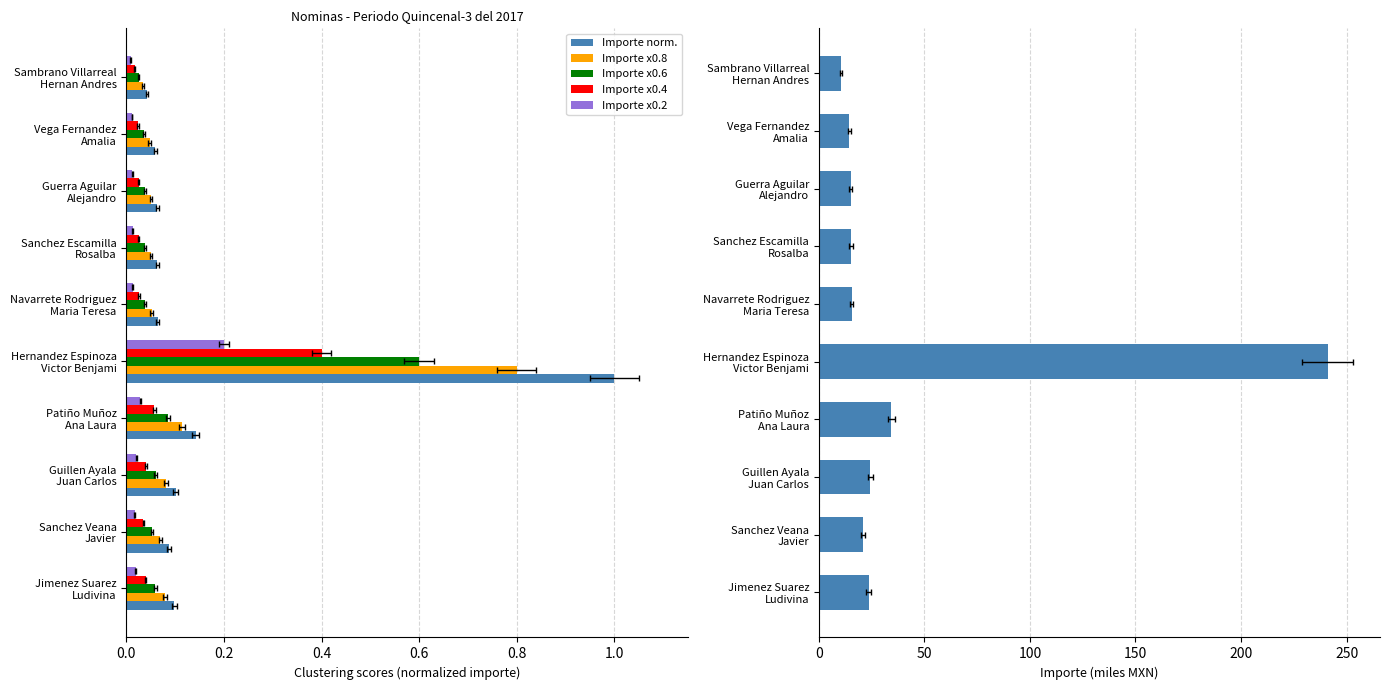

True or false: Importe norm. has a value of 0.1 at Guerra Aguilar Alejandro.

False